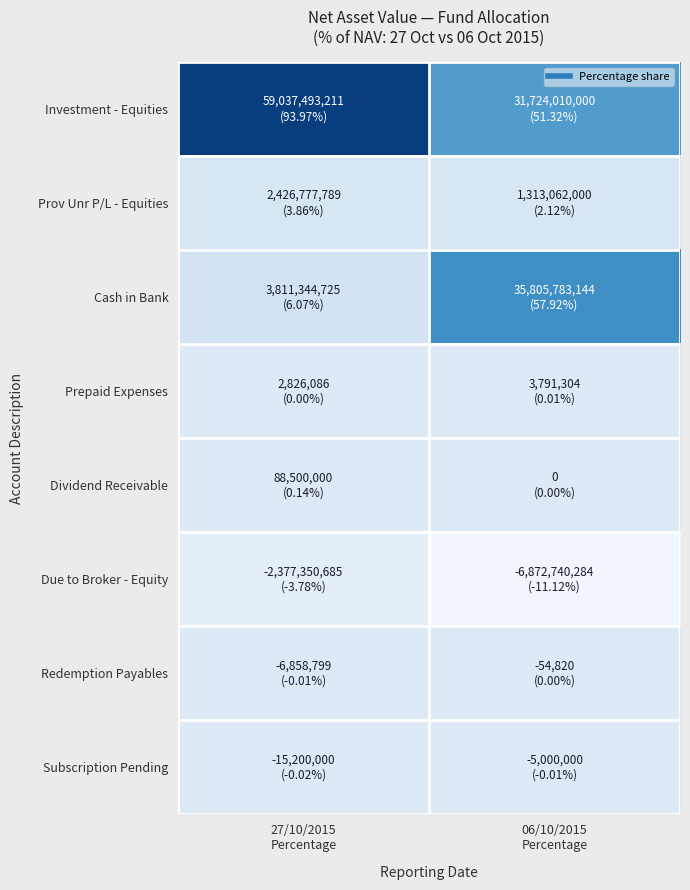

What is the smallest value displayed?

-11.1